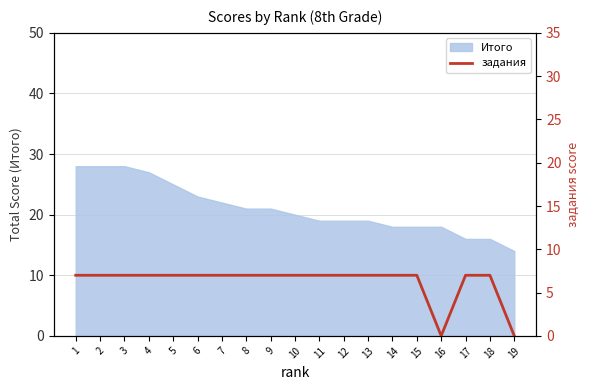

True or false: the data shows 7 at 9.

True